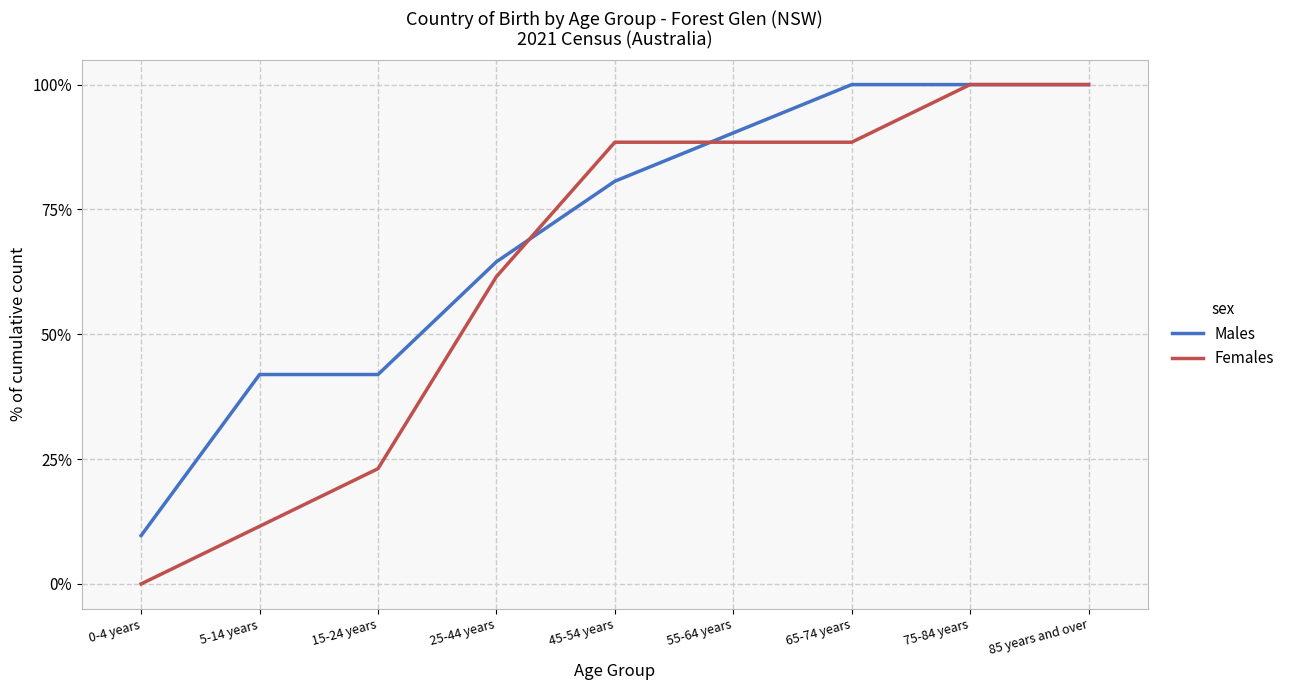

Is the value of Females at 75-84 years greater than the value of Males at 45-54 years?

Yes